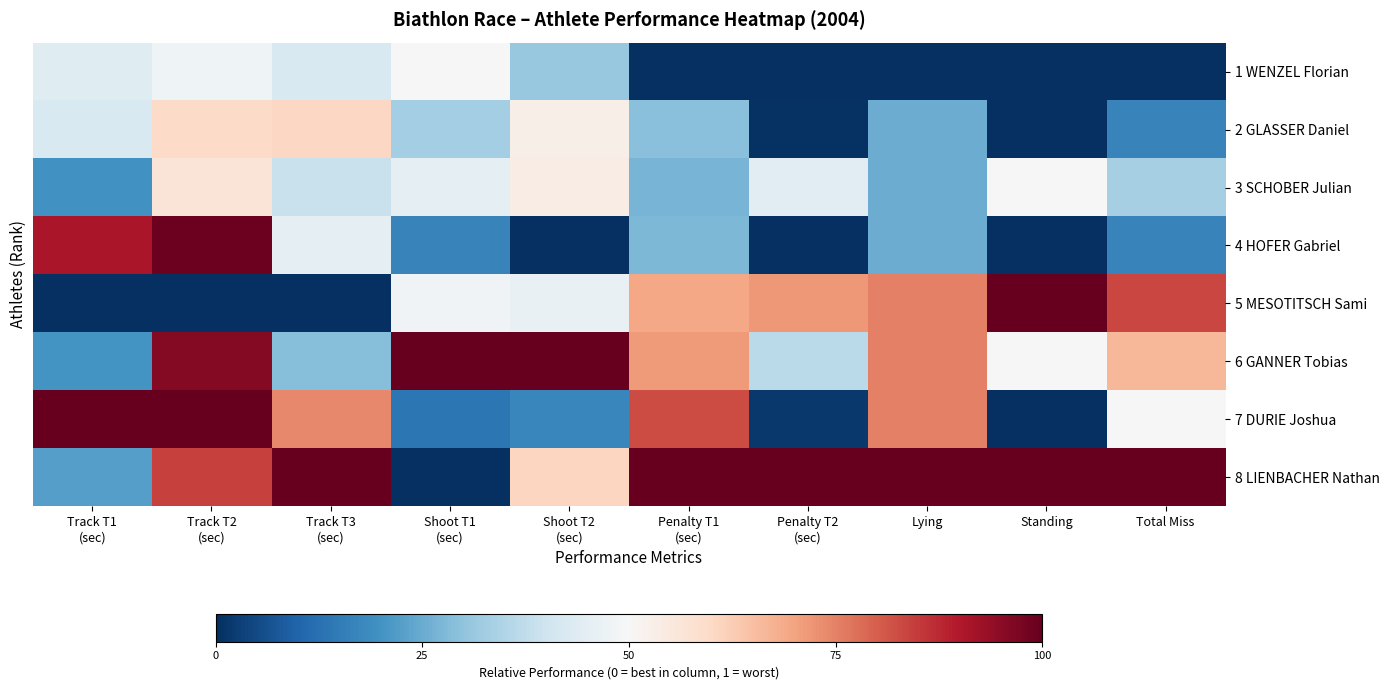

What is the total value across all series at Total Miss?

3.7